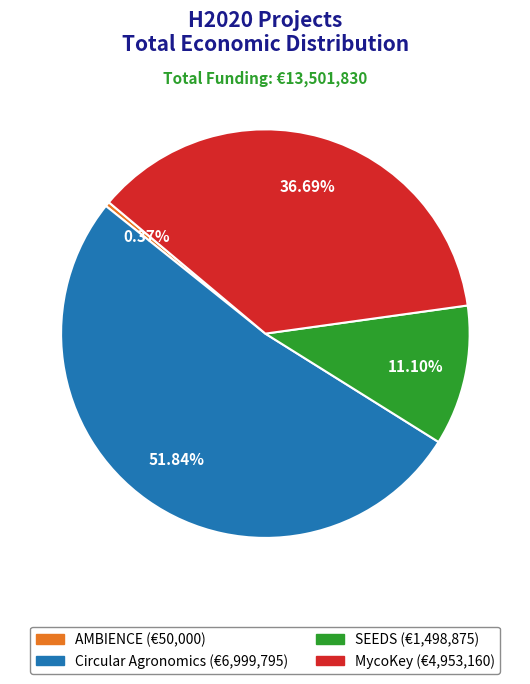

Is Circular Agronomics the majority of the pie?

Yes